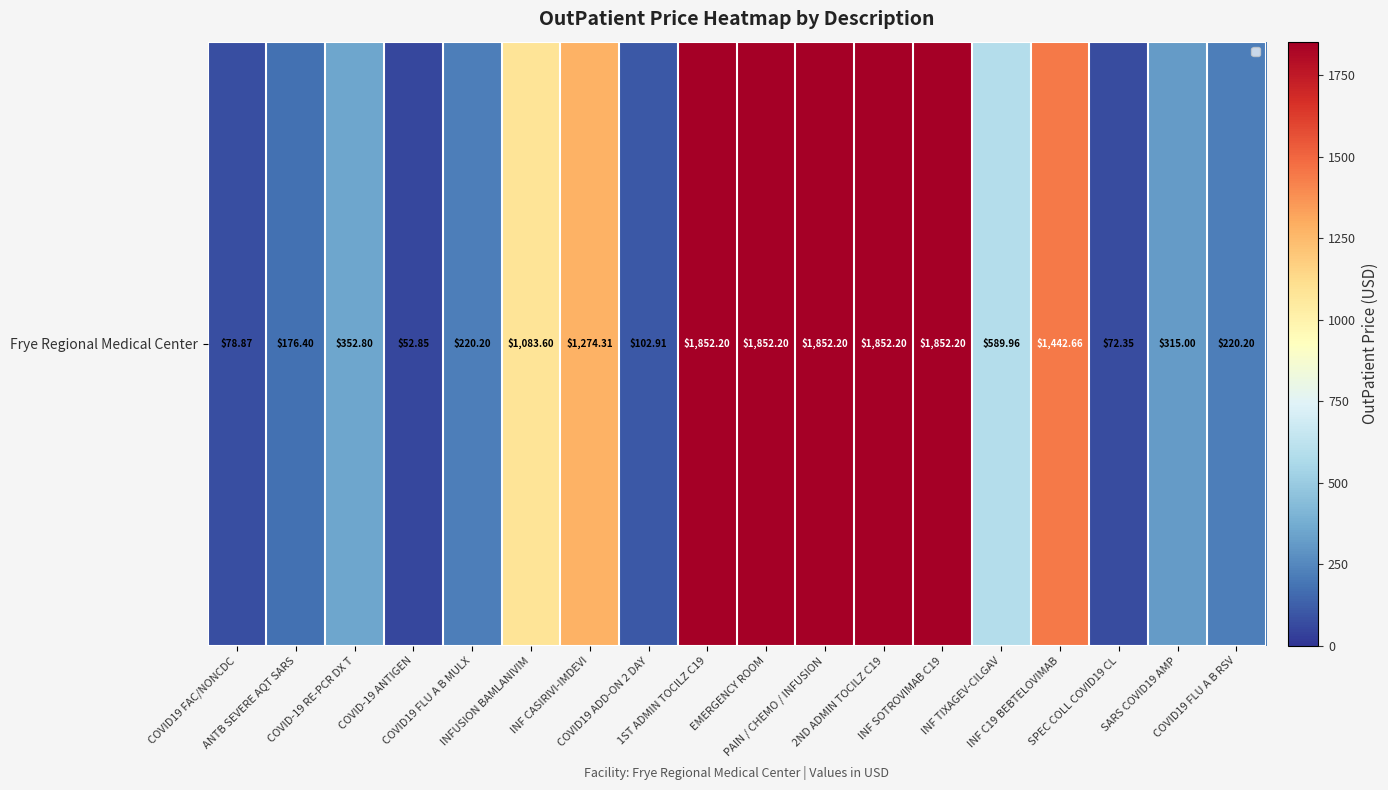

What is the ratio of the value at INFUSION BAMLANIVIM to the value at COVID19 FLU A B MULX?

4.9